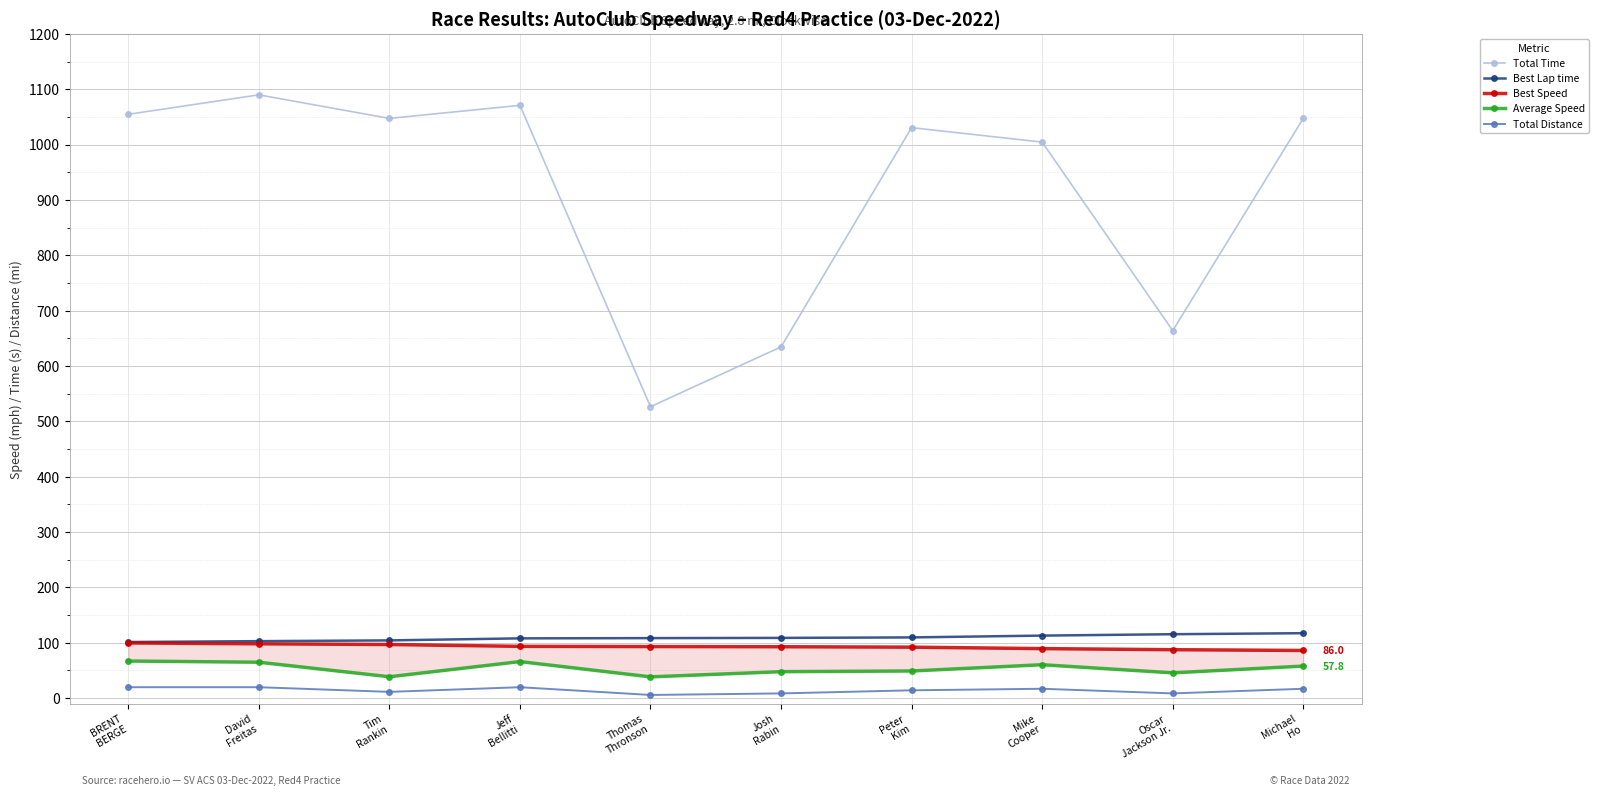

True or false: Best Speed and Total Time cross at least once.

False